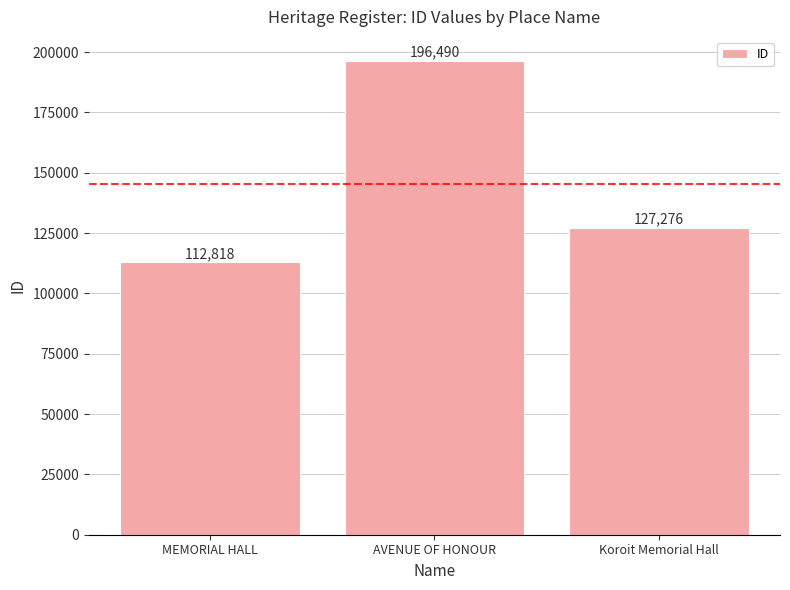

How many values are between 112818 and 196490?

3